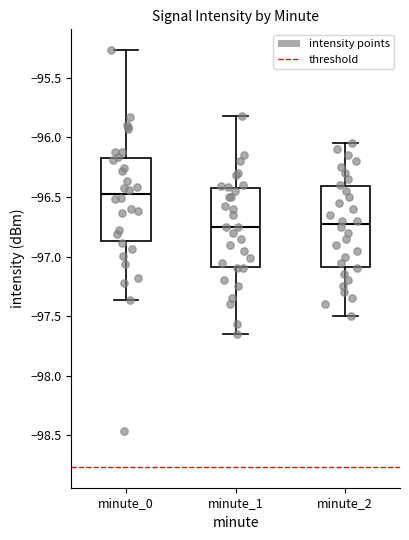

Reading left to right, transcribe this box plot: for each box, give where its median line is, the range the box spans, and where its two whiskers end, as read against the y-axis. The values are not printed on the chart, so give them approximately, as read against the axis.

minute_0: median -96.50, box -96.85 to -96.15, whiskers -97.35 to -95.25
minute_1: median -96.75, box -97.10 to -96.40, whiskers -97.65 to -95.80
minute_2: median -96.70, box -97.10 to -96.40, whiskers -97.50 to -96.05